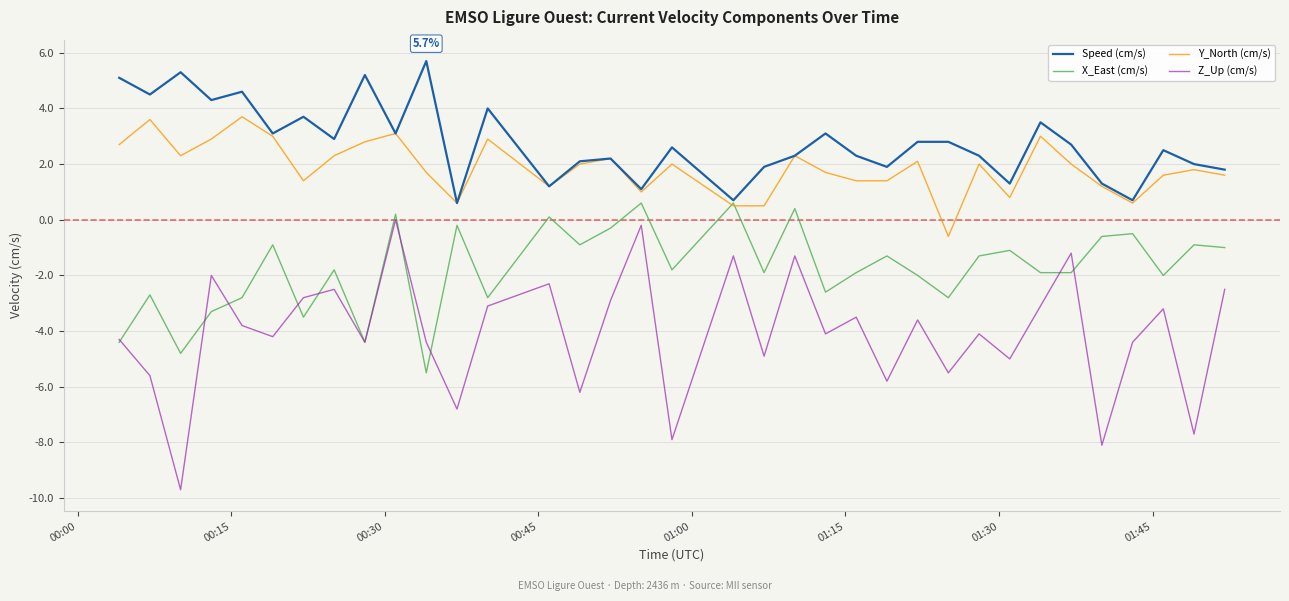

What is the difference between the maximum and second lowest values in the X_East (cm/s) series?

5.4